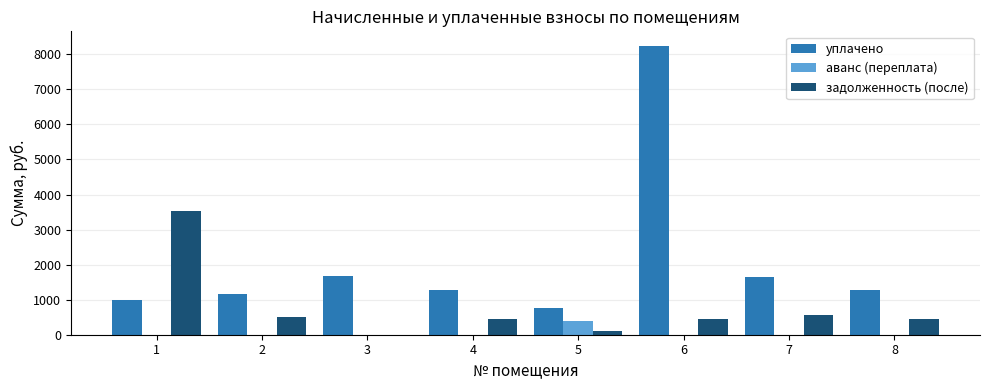

What are all the series names shown in the legend?

уплачено, аванс (переплата), задолженность (после)